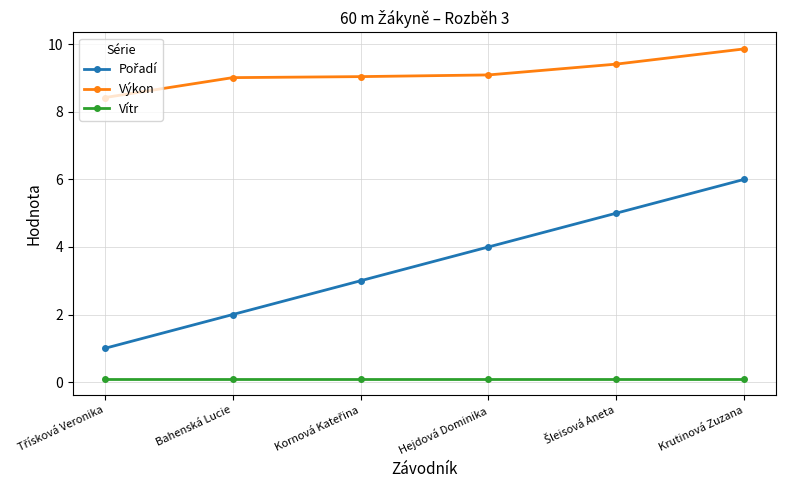

At which category is the sum across all series the highest?

Krutinová Zuzana